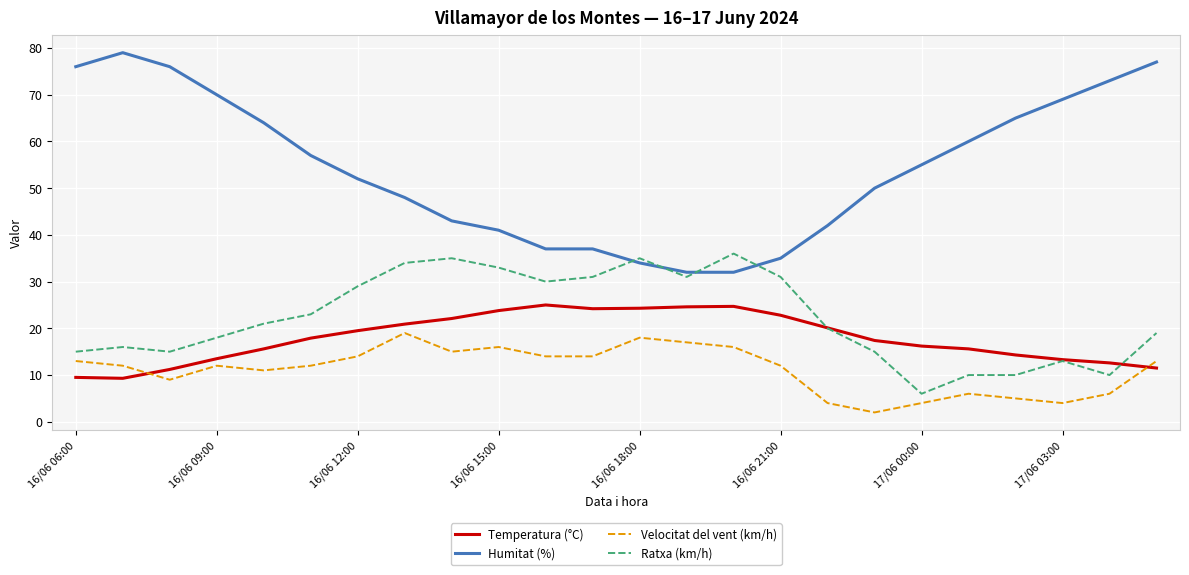

What is the maximum value for Velocitat del vent (km/h)?

19.0